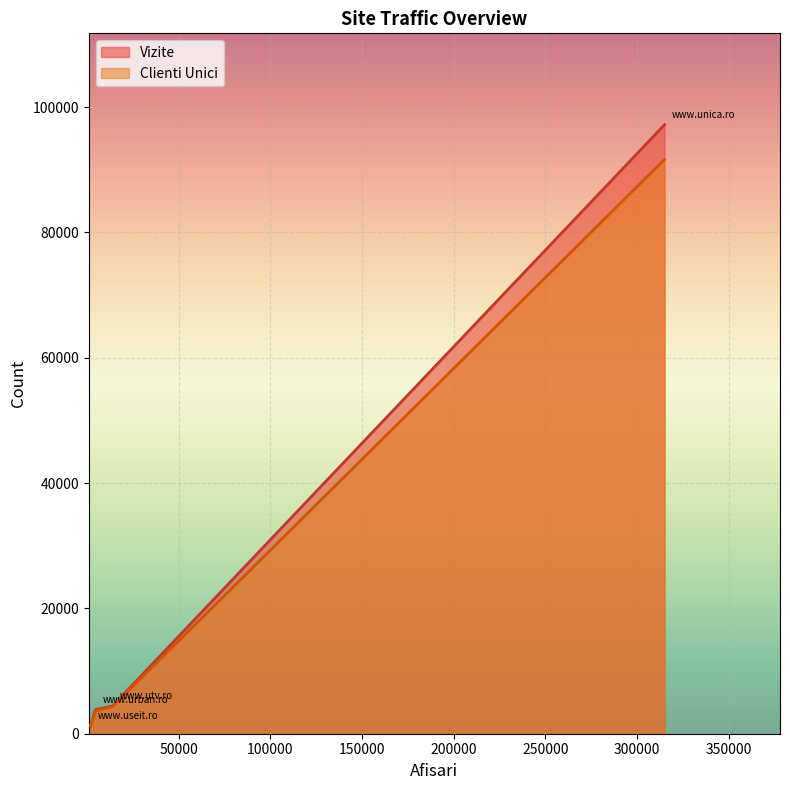

What is the difference between the second highest and minimum values in the Vizite series?

3170